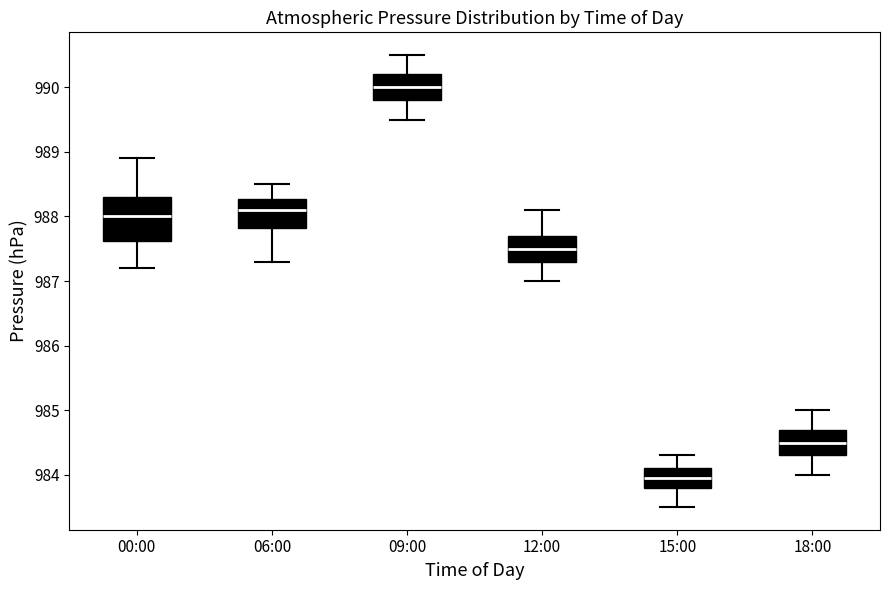

Reading left to right, read every box against the y-axis: the position of its median line, the range the box covers, and the ends of its whiskers. The values are not printed on the chart, so give them approximately, as read against the axis.

00:00: median 988.0, box 987.6 to 988.3, whiskers 987.2 to 988.9
06:00: median 988.1, box 987.8 to 988.3, whiskers 987.3 to 988.5
09:00: median 990.0, box 989.8 to 990.2, whiskers 989.5 to 990.5
12:00: median 987.5, box 987.3 to 987.7, whiskers 987.0 to 988.1
15:00: median 984.0, box 983.8 to 984.1, whiskers 983.5 to 984.3
18:00: median 984.5, box 984.3 to 984.7, whiskers 984.0 to 985.0